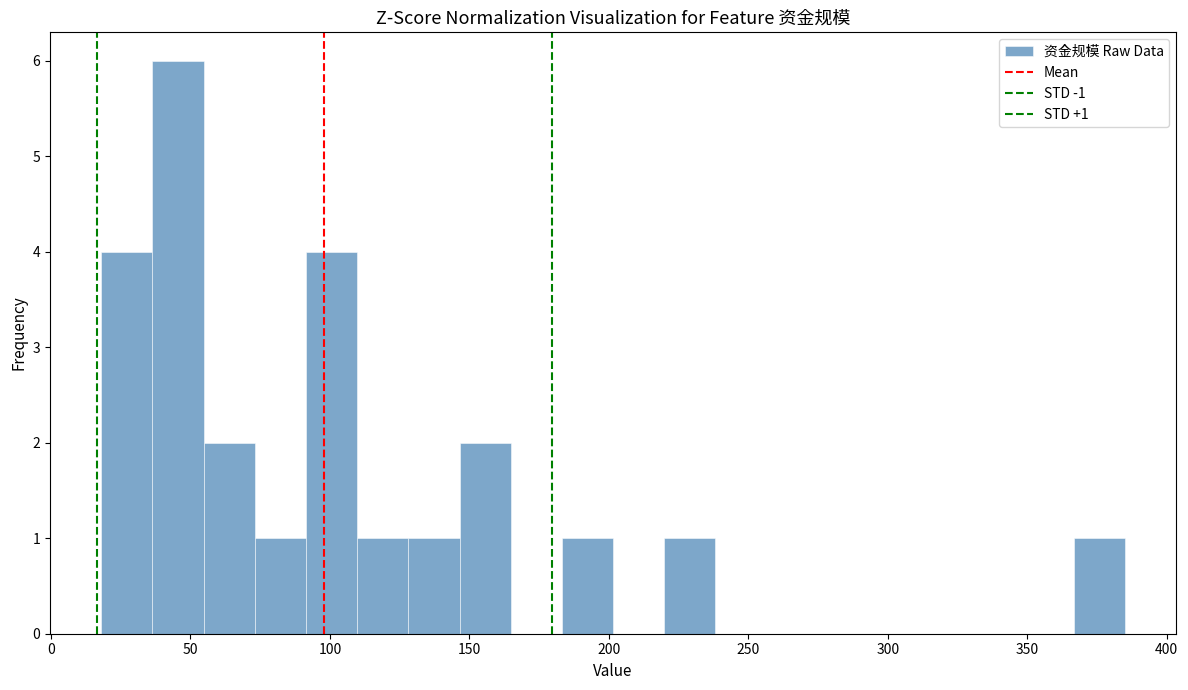

Read against the x-axis, roughly where is the centre of the tallest bar?

45